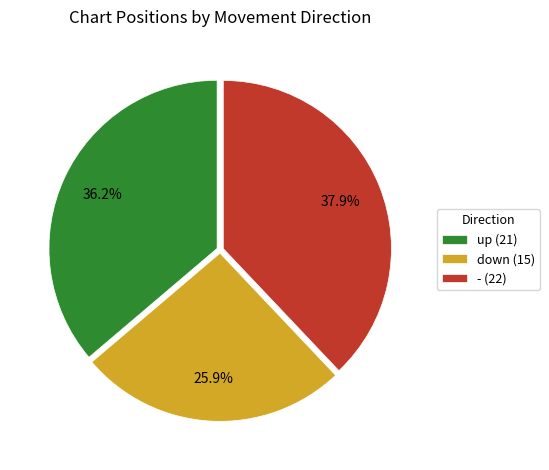

How many segments does this pie chart have?

3